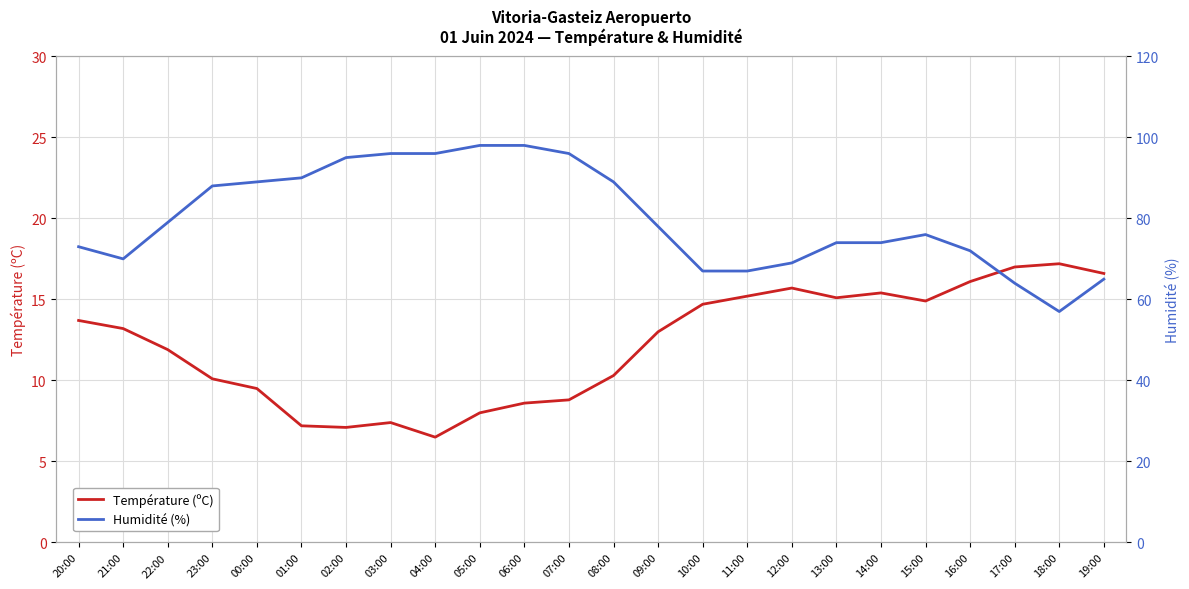

Rank the series by their average value, from highest to lowest.

Humidité (%), Température (ºC)